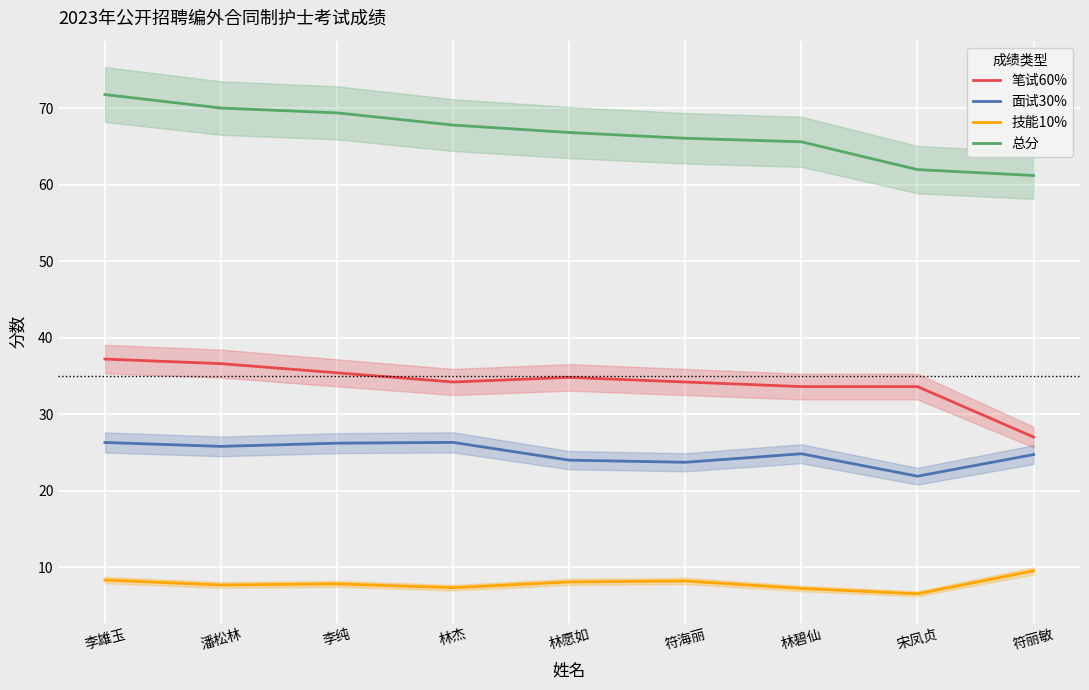

True or false: 笔试60% and 总分 intersect in this chart.

False